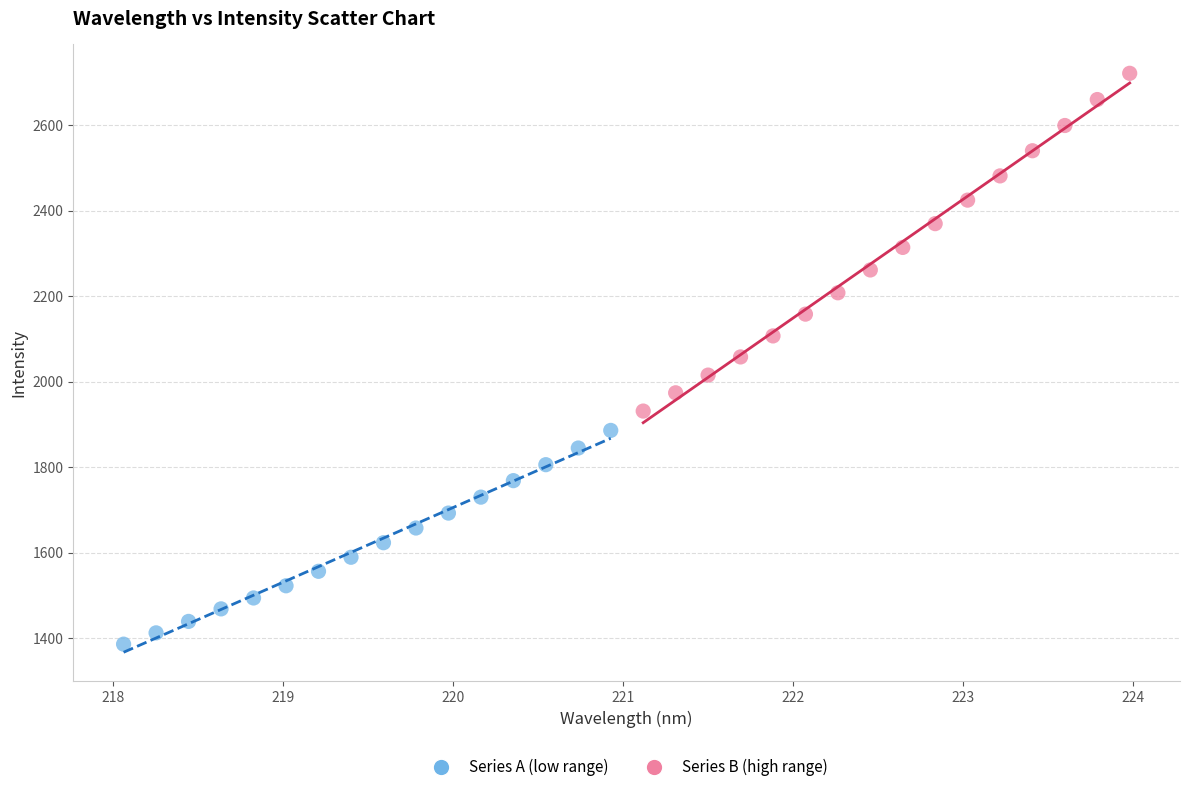

What are all the series names shown in the legend?

Series A (low range), Series B (high range)